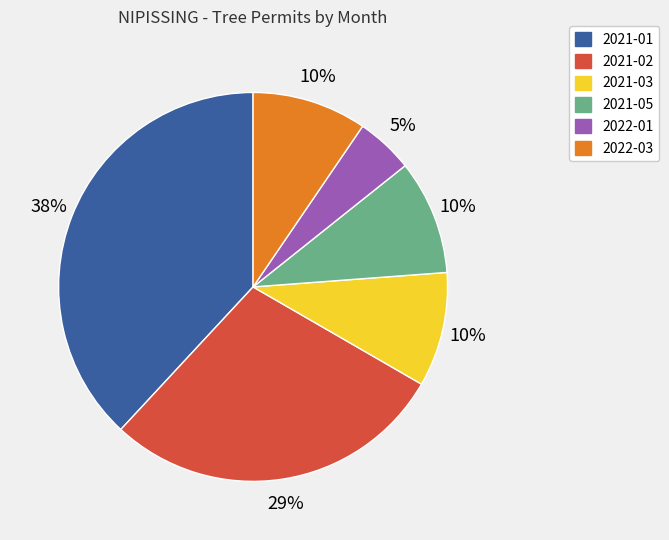

How many segments does this pie chart have?

6